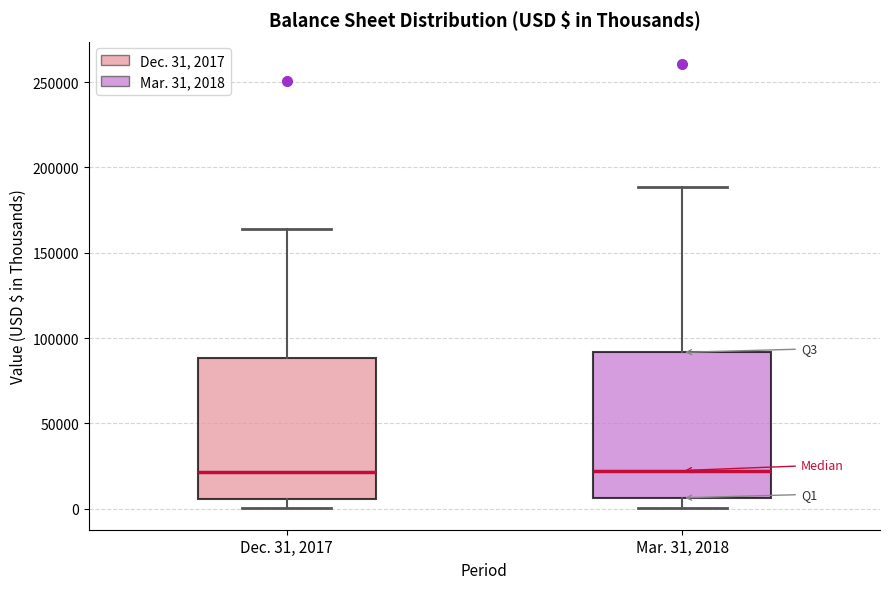

Reading left to right, transcribe this box plot: for each box, give where its median line is, the range the box spans, and where its two whiskers end, as read against the y-axis. The values are not printed on the chart, so give them approximately, as read against the axis.

Dec. 31, 2017: median 20000, box 5000 to 90000, whiskers 0 to 165000
Mar. 31, 2018: median 20000, box 5000 to 90000, whiskers 0 to 190000